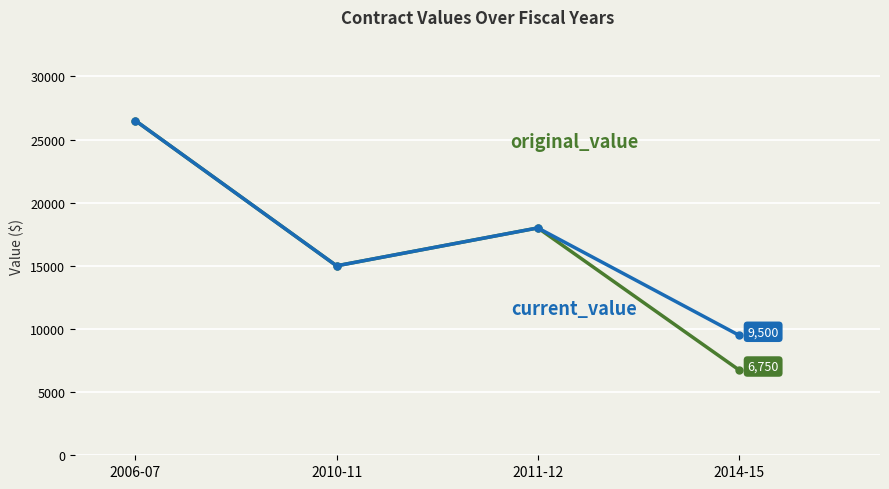

At which category does the chart reach its minimum across all series?

2014-15